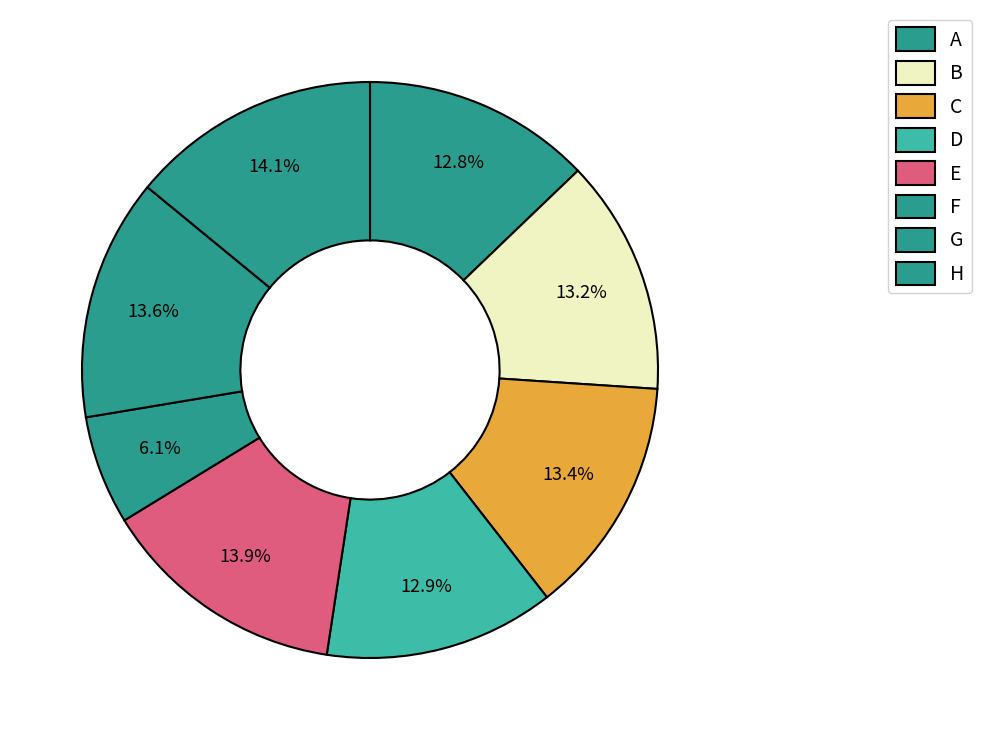

To the nearest percent, what is the average slice percentage?

12%